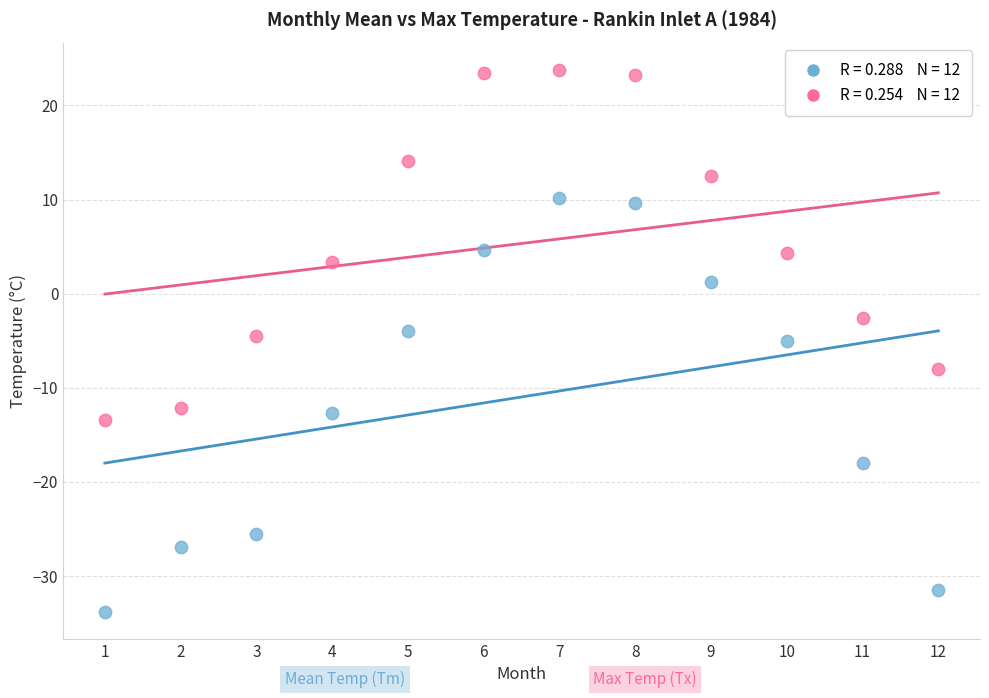

Across all data points, what is the range of X values (max minus min)?

11.0